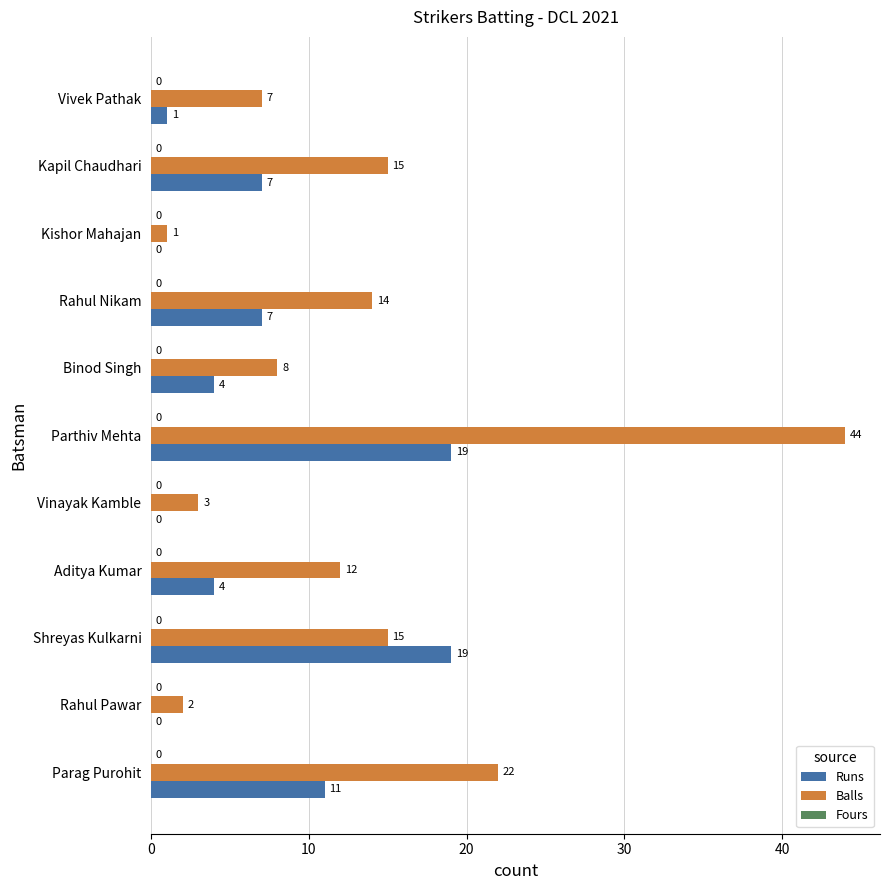

Which series has the largest total across all categories?

Balls